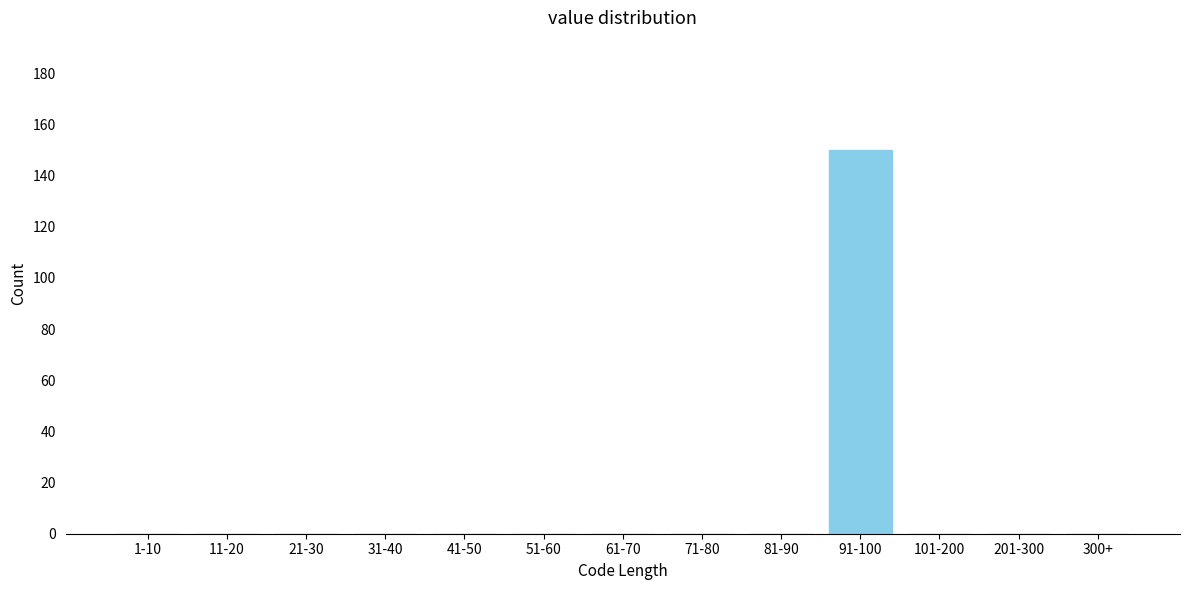

Reading left to right, transcribe all the data shown in this chart.

1-10=0	11-20=0	21-30=0	31-40=0	41-50=0	51-60=0	61-70=0	71-80=0	81-90=0	91-100=150	101-200=0	201-300=0	300+=0